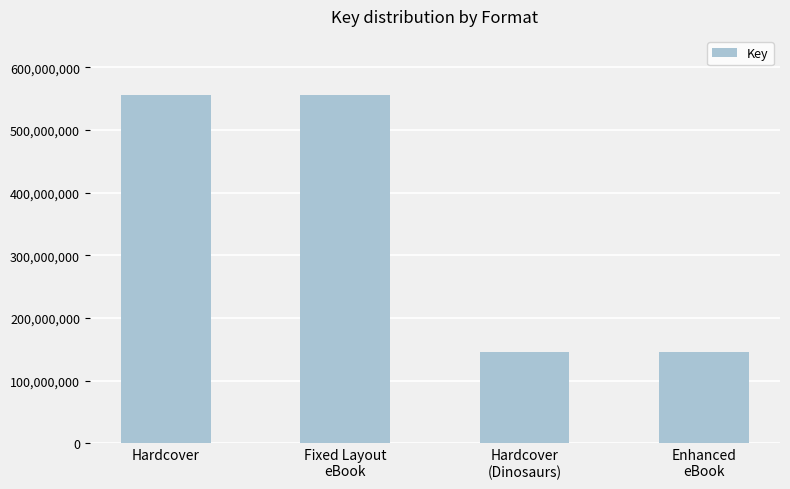

Reading left to right, what are all the values shown in this chart?

Hardcover=554974874	Fixed Layout
eBook=554974874	Hardcover
(Dinosaurs)=144840593	Enhanced
eBook=144840593